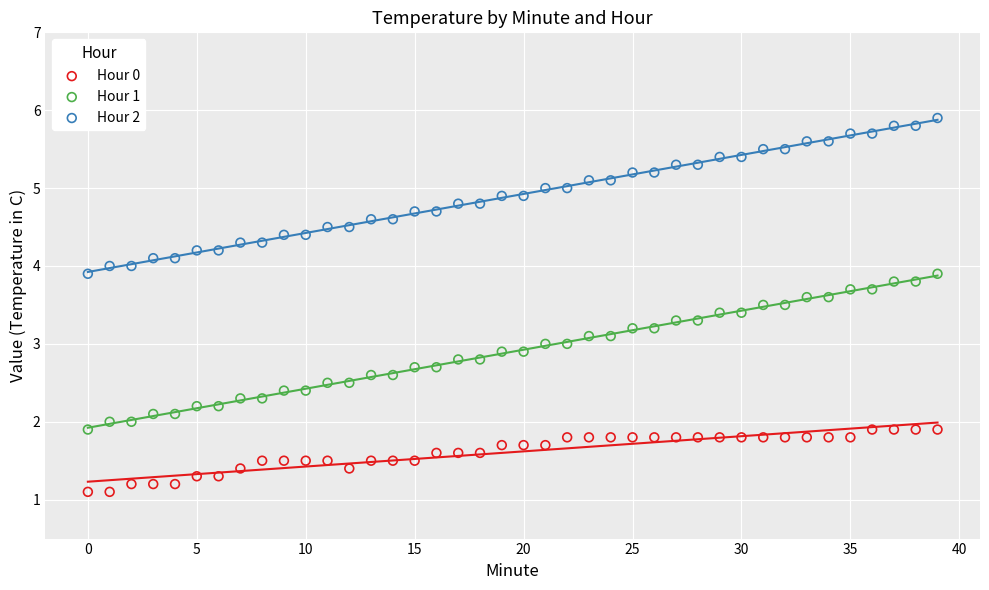

Which series contains the lowest Y value?

Hour 0